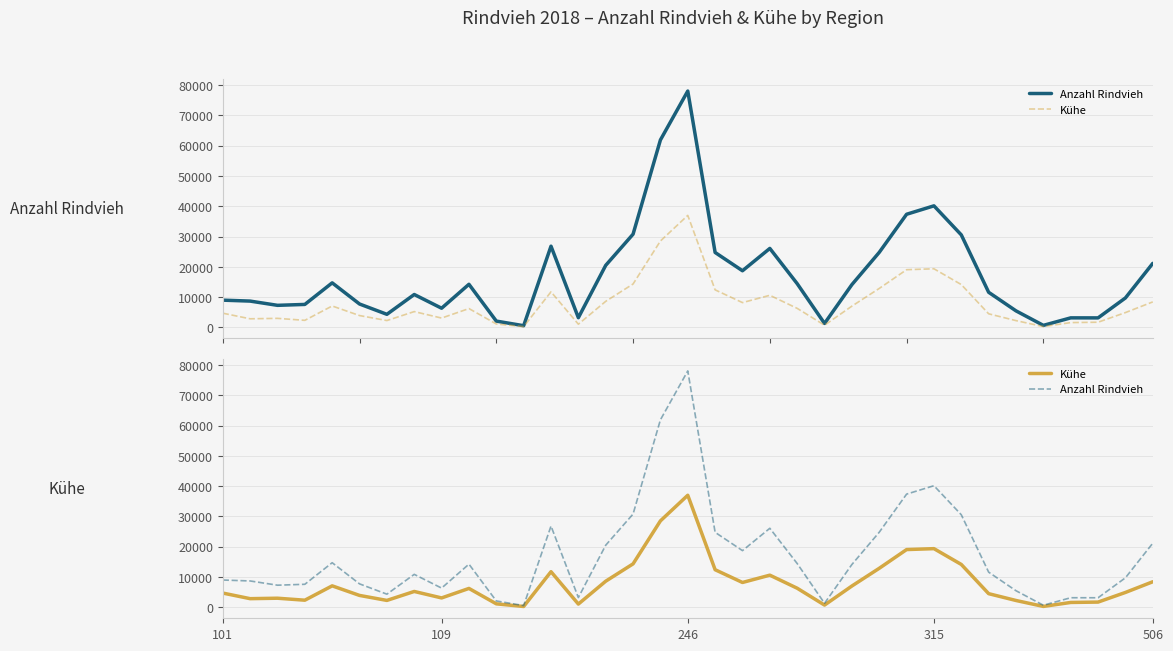

What position from the left is 32?

33